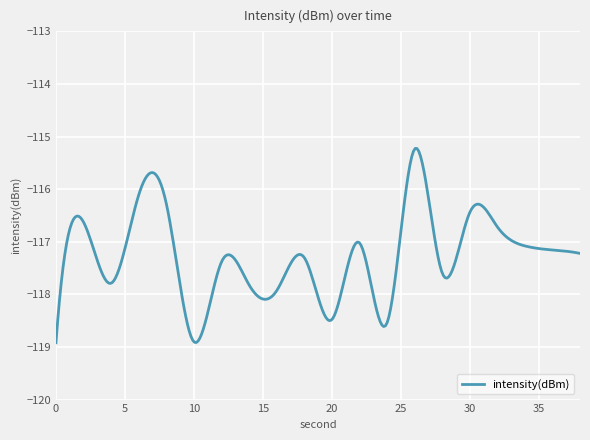

What is the maximum value shown in the chart?

-115.2